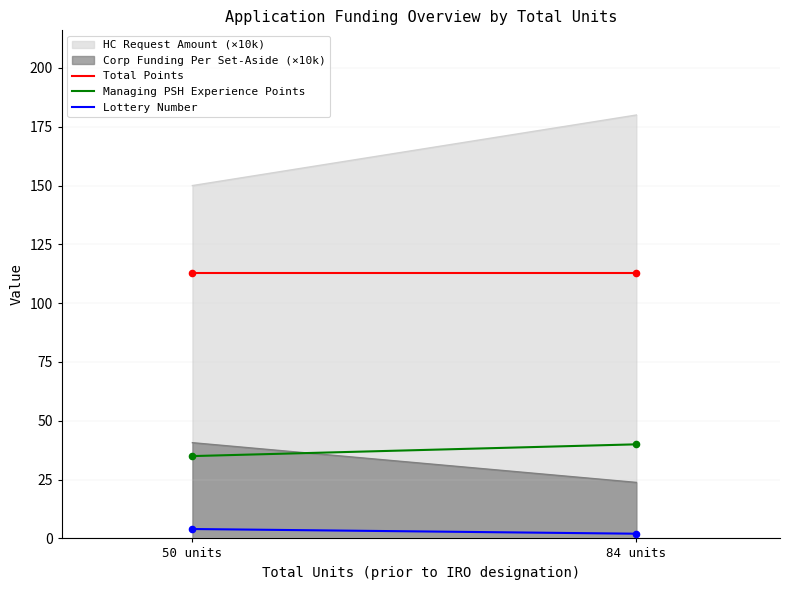

Which series reaches the minimum Y coordinate?

Lottery Number